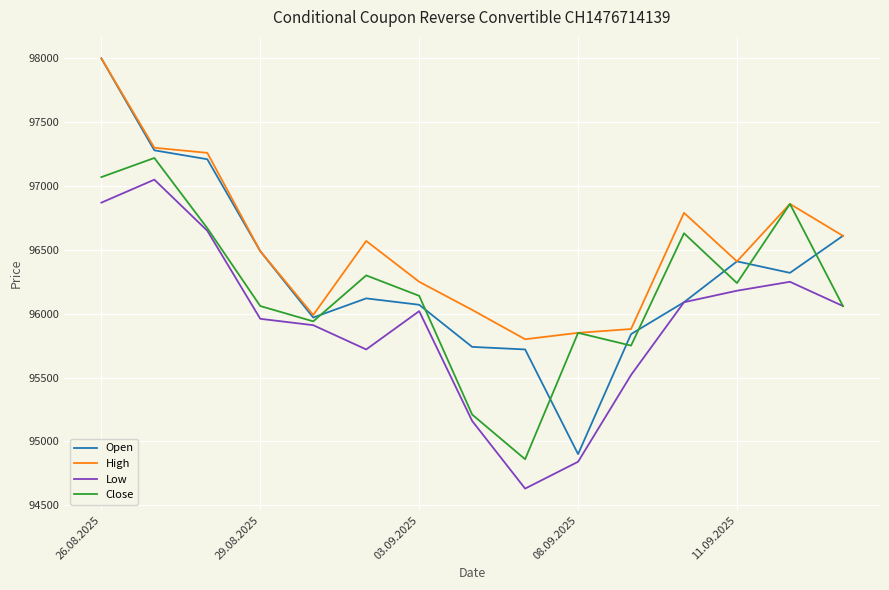

True or false: High and Low cross at least once.

False